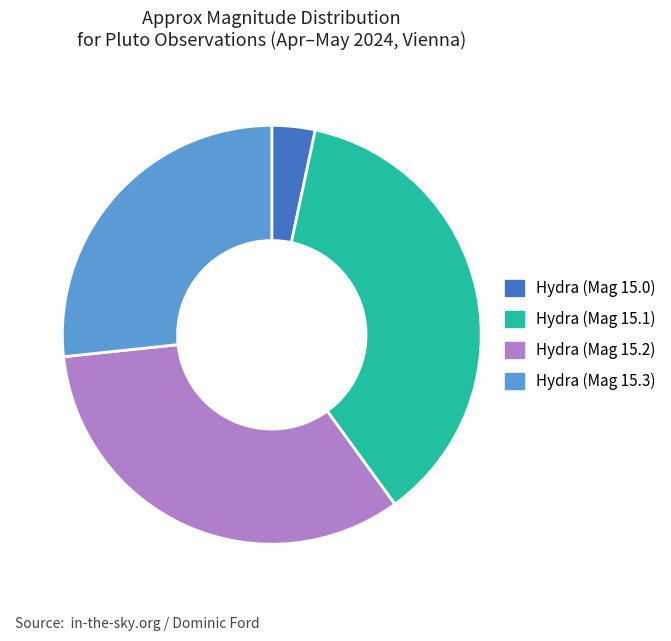

How many segments does this pie chart have?

4